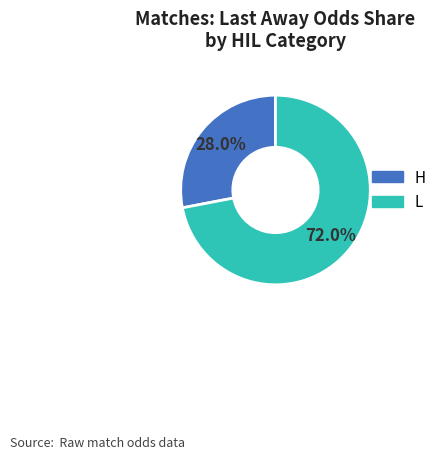

Does any single category account for the majority?

Yes